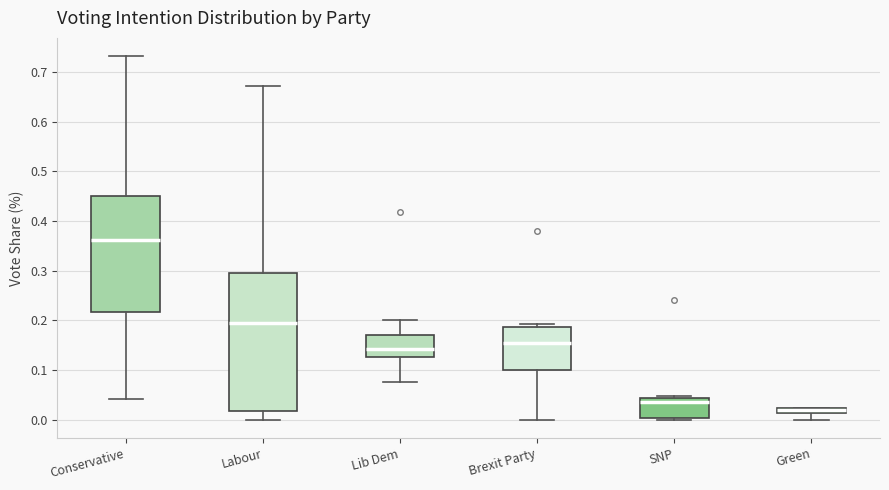

Comparing the boxes themselves (not the whiskers), which one is the tallest?

Labour